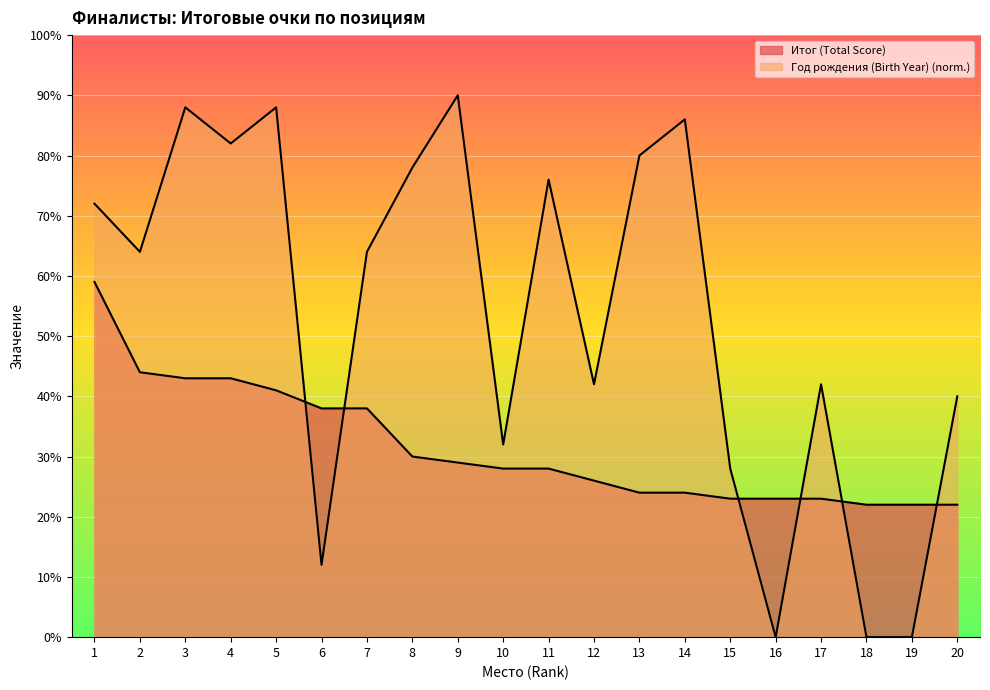

What value does the data have at 6?

38